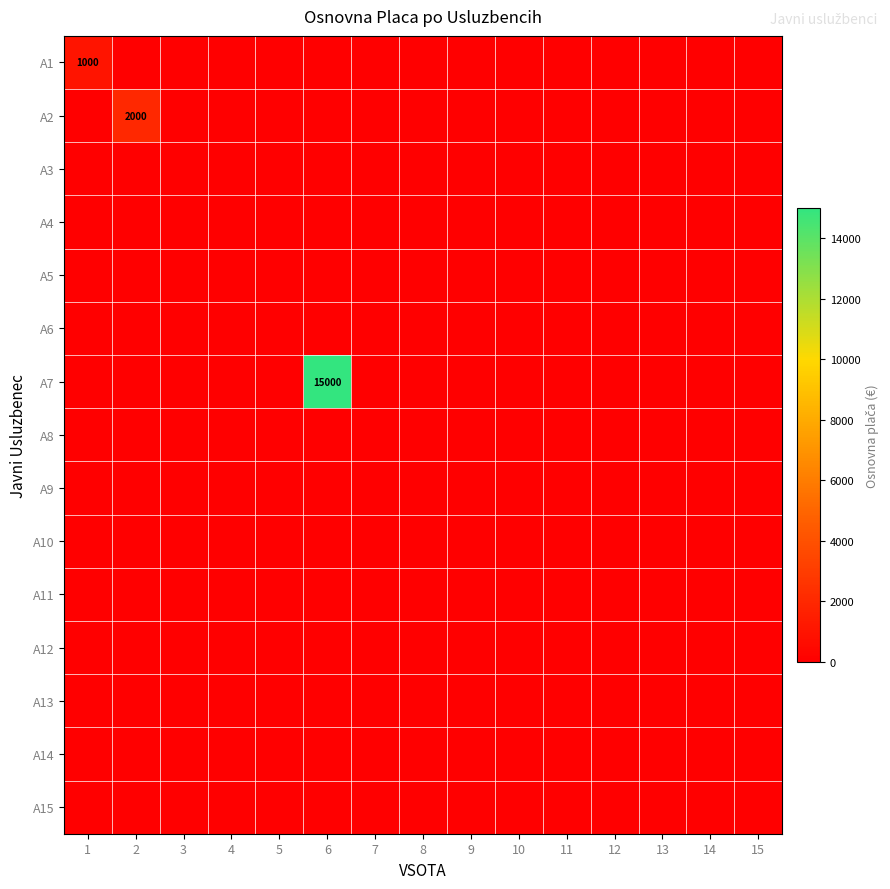

Where is A11 nearest to the value 0?

1